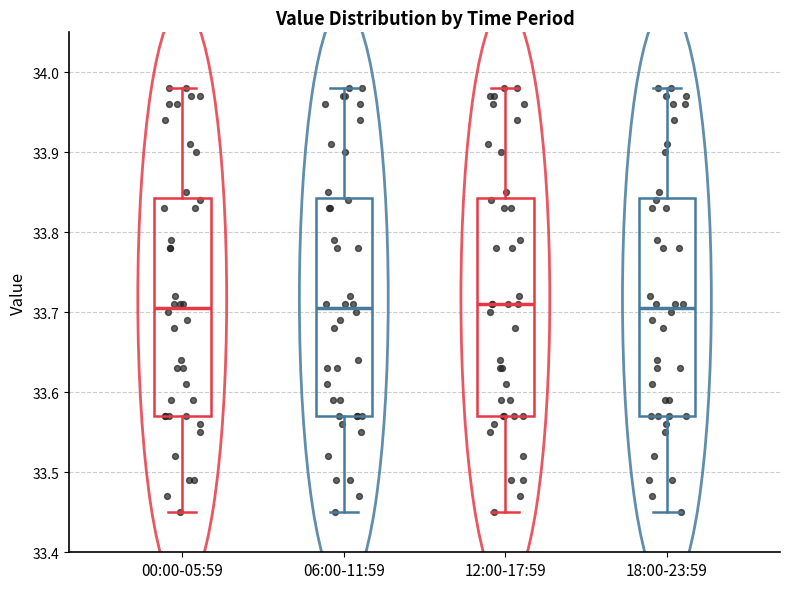

Reading left to right, transcribe this box plot: for each box, give where its median line is, the range the box spans, and where its two whiskers end, as read against the y-axis. The values are not printed on the chart, so give them approximately, as read against the axis.

00:00-05:59: median 33.71, box 33.57 to 33.84, whiskers 33.45 to 33.98
06:00-11:59: median 33.71, box 33.57 to 33.84, whiskers 33.45 to 33.98
12:00-17:59: median 33.71, box 33.57 to 33.84, whiskers 33.45 to 33.98
18:00-23:59: median 33.71, box 33.57 to 33.84, whiskers 33.45 to 33.98